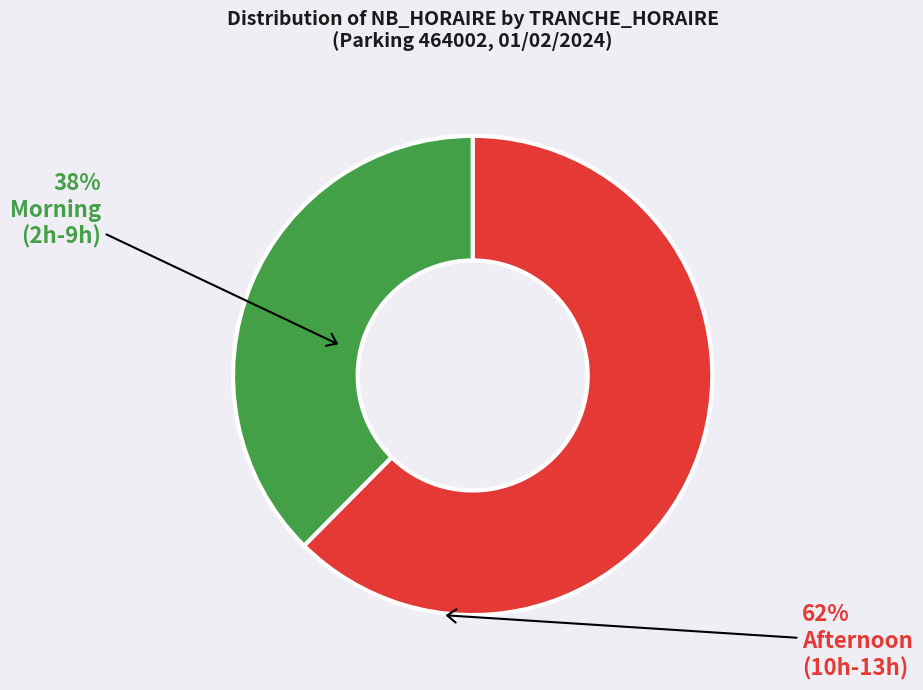

Does any single category account for the majority?

Yes